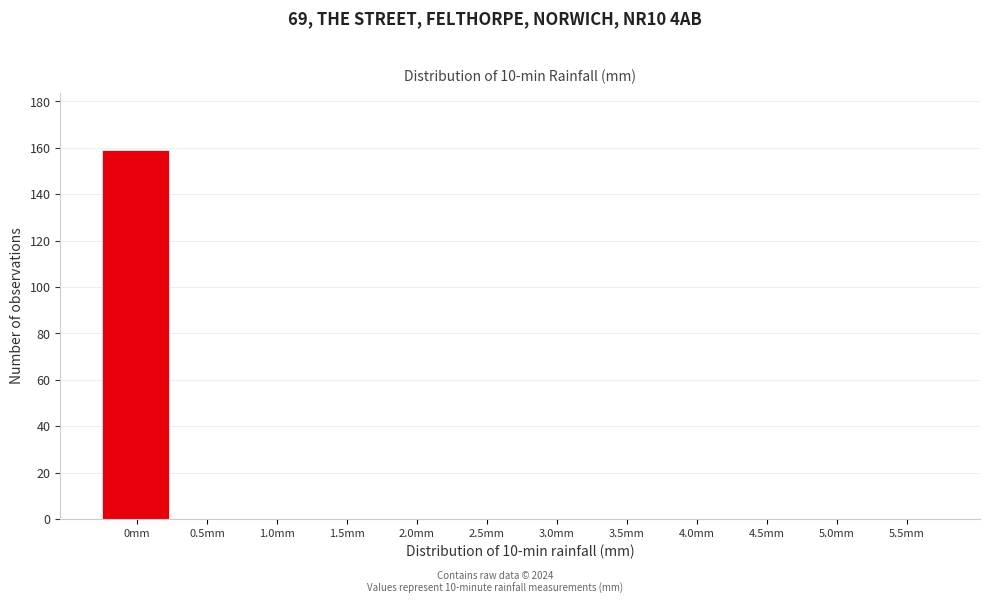

Reading right to left, extract all data points from this chart.

5.5mm=0	5.0mm=0	4.5mm=0	4.0mm=0	3.5mm=0	3.0mm=0	2.5mm=0	2.0mm=0	1.5mm=0	1.0mm=0	0.5mm=0	0mm=159